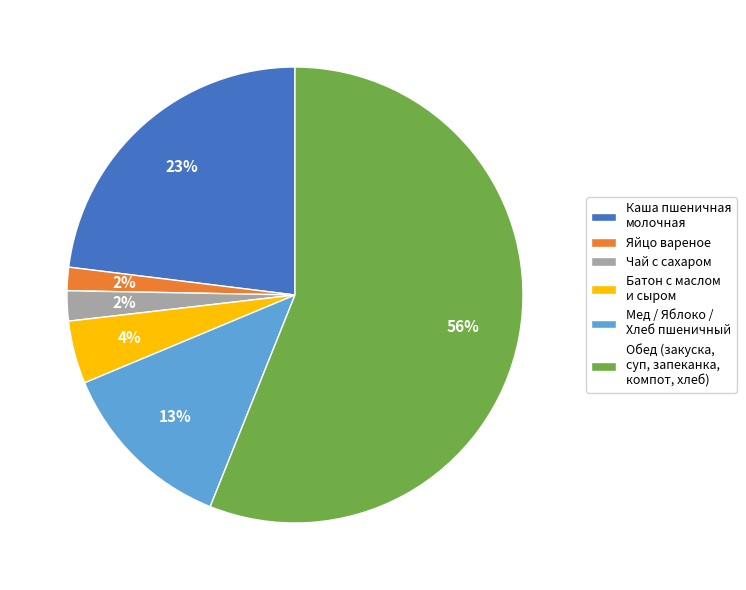

How many segments does this pie chart have?

6